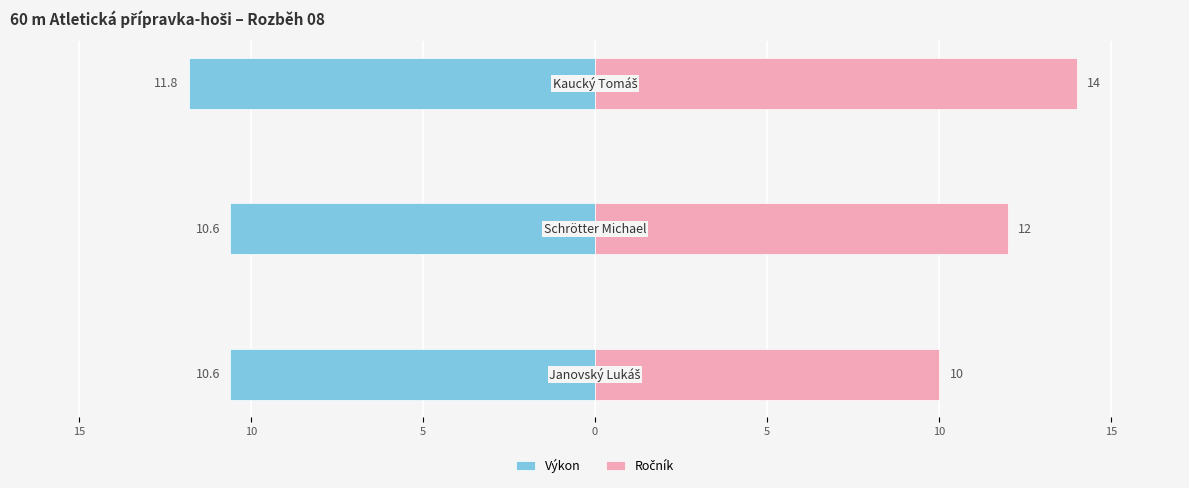

Reading left to right, list all the values displayed in this chart.

Výkon: 20=-10.6	15=-10.6	10=-11.8
Ročník: 20=10.0	15=12.0	10=14.0